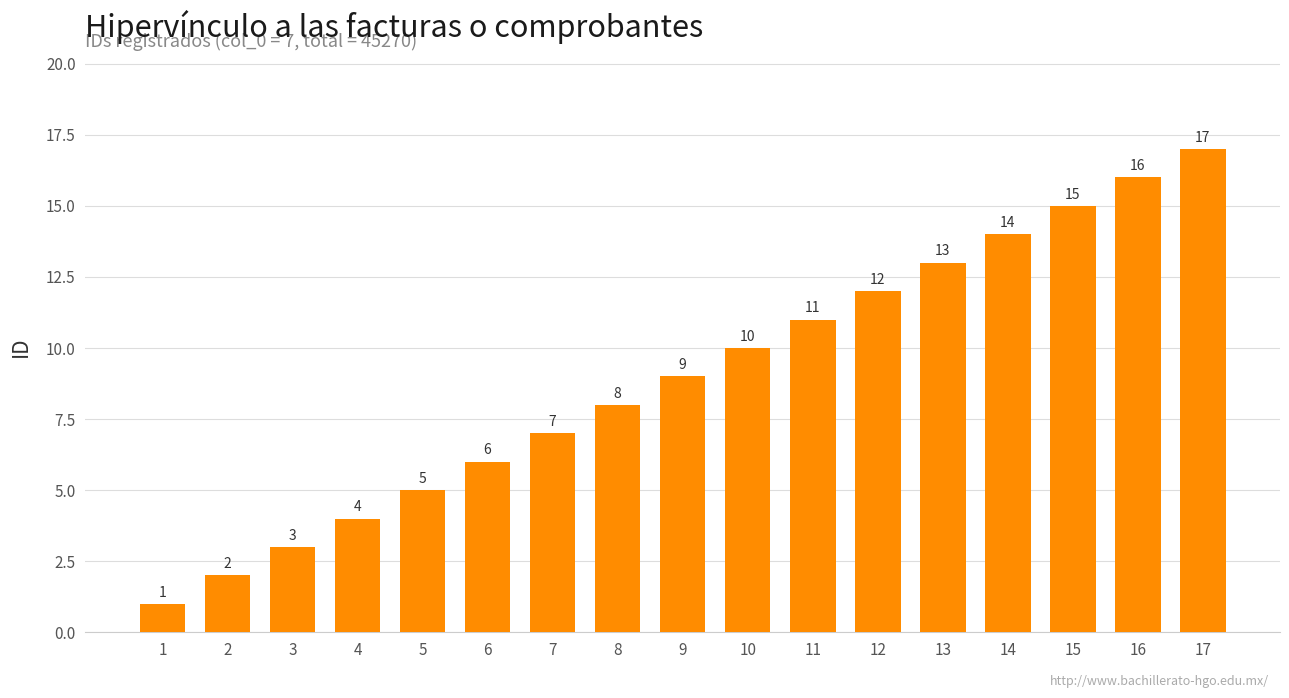

What is the sum of all values?

153